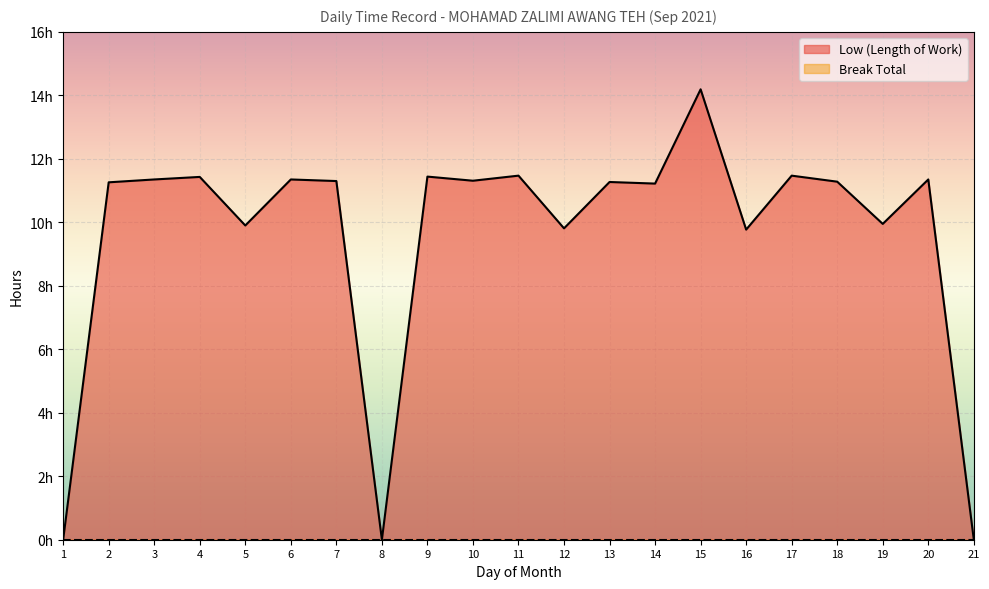

Rank the categories by value from highest to lowest.

15, 11, 17, 9, 4, 3, 6, 20, 10, 7, 18, 13, 2, 14, 19, 5, 12, 16, 1, 8, 21